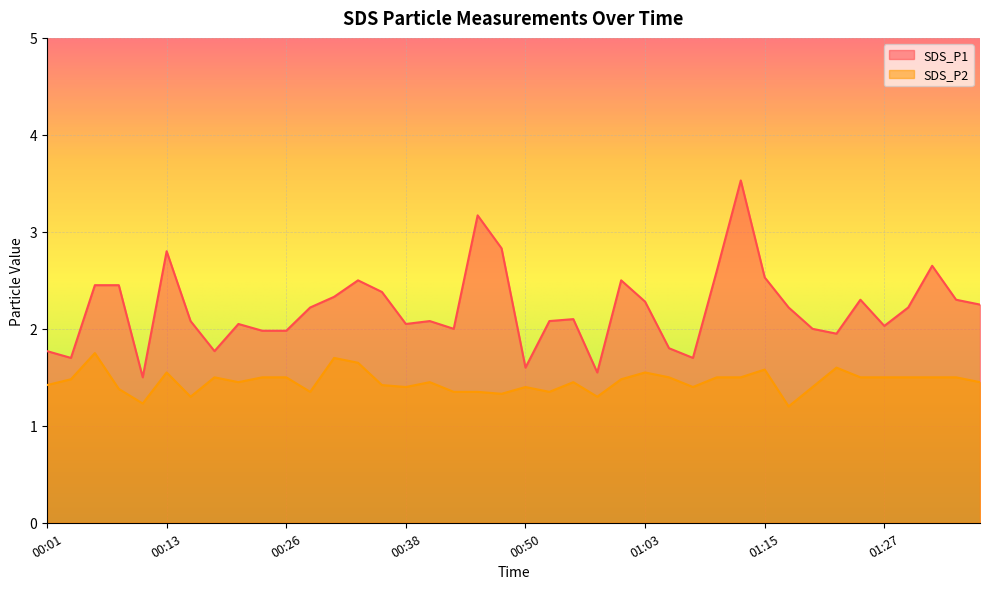

What is the difference between the second highest and minimum values in the SDS_P2 series?

0.5